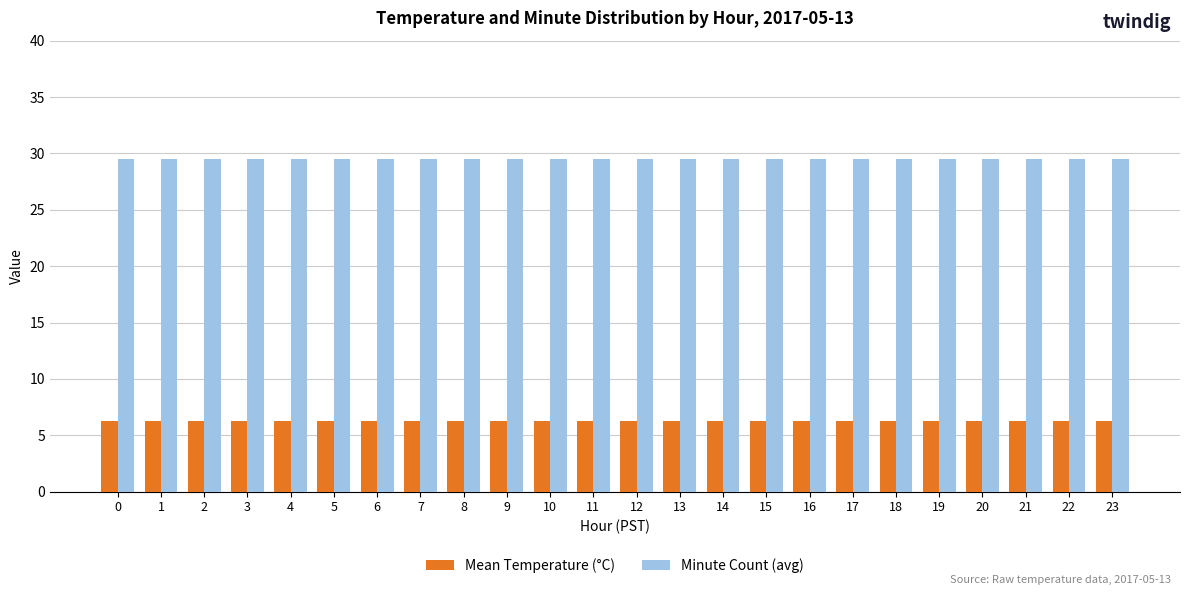

What is the difference between the highest and lowest values at 4?

23.2